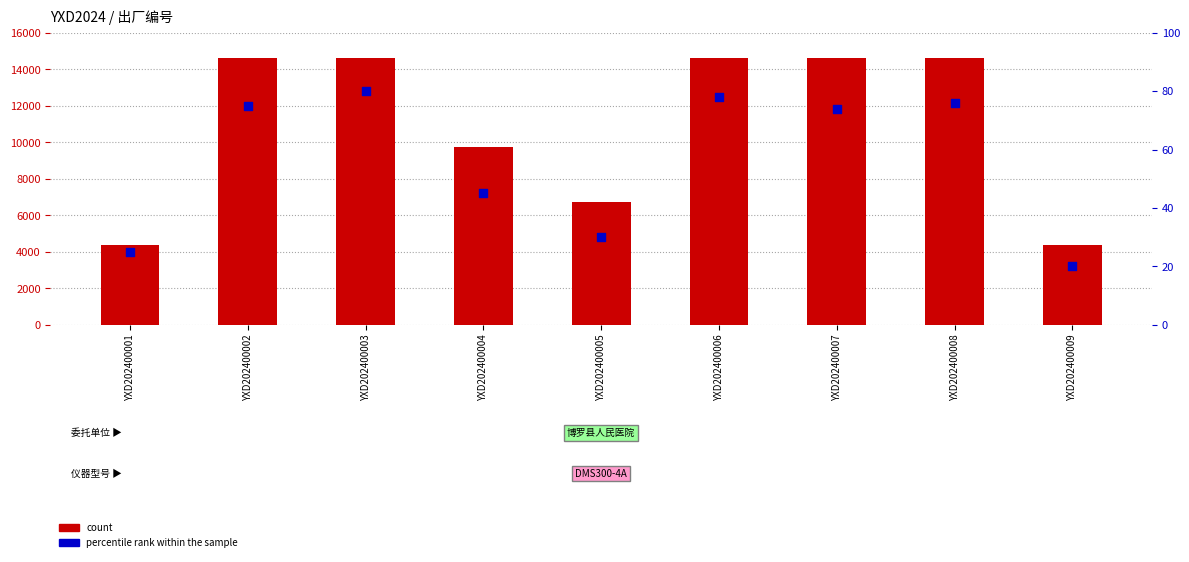

Which series reaches the minimum Y coordinate?

percentile rank within the sample